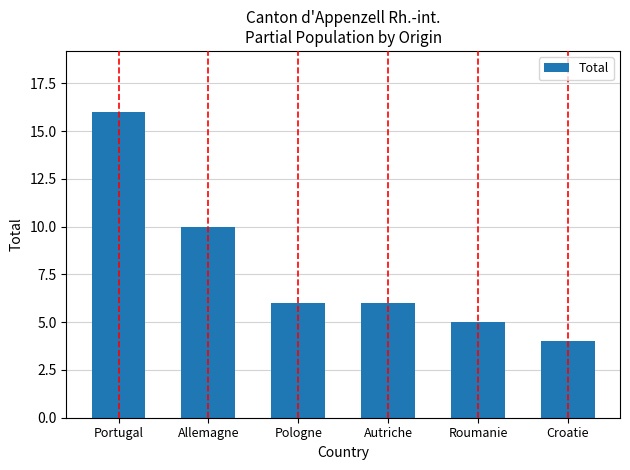

What is the difference between the maximum and minimum values?

12